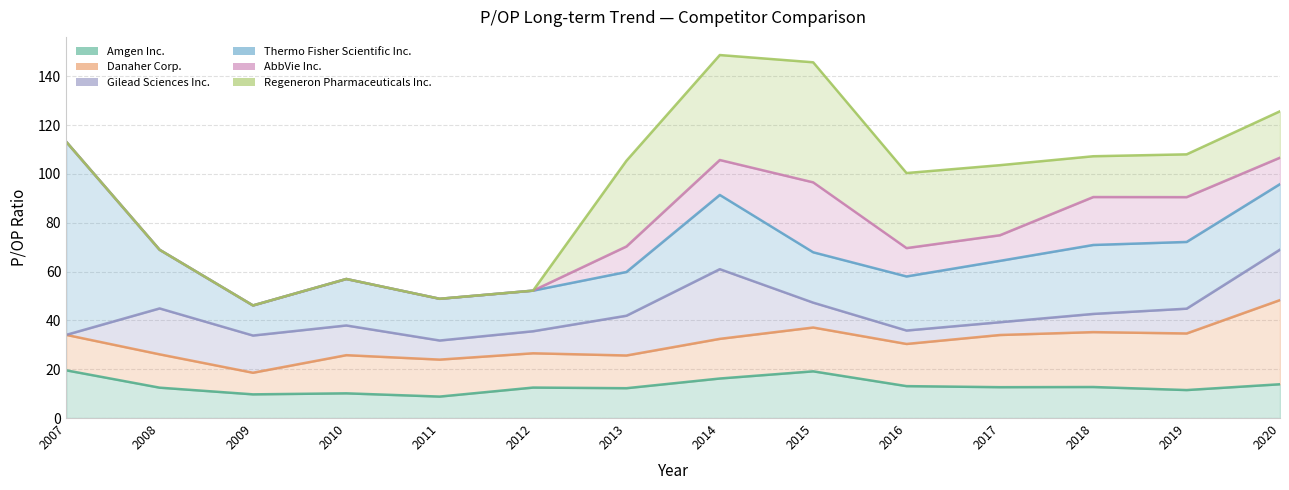

Between which two adjacent categories do Regeneron Pharmaceuticals Inc. and Thermo Fisher Scientific Inc. first intersect?

2012 and 2013